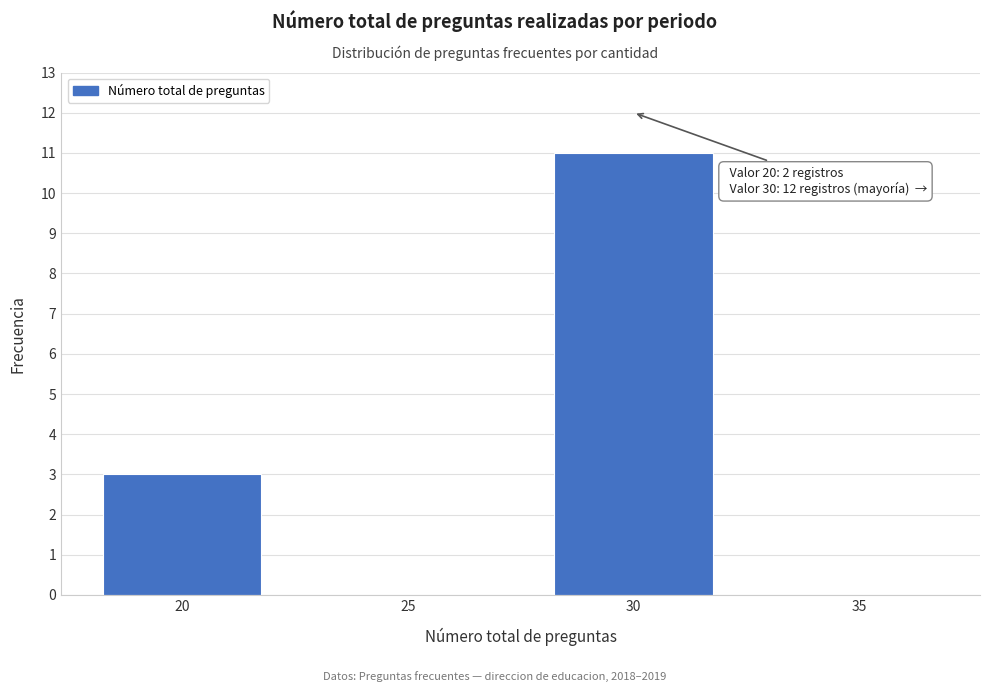

Reading right to left, transcribe all the data shown in this chart.

35=0	30=11	25=0	20=3